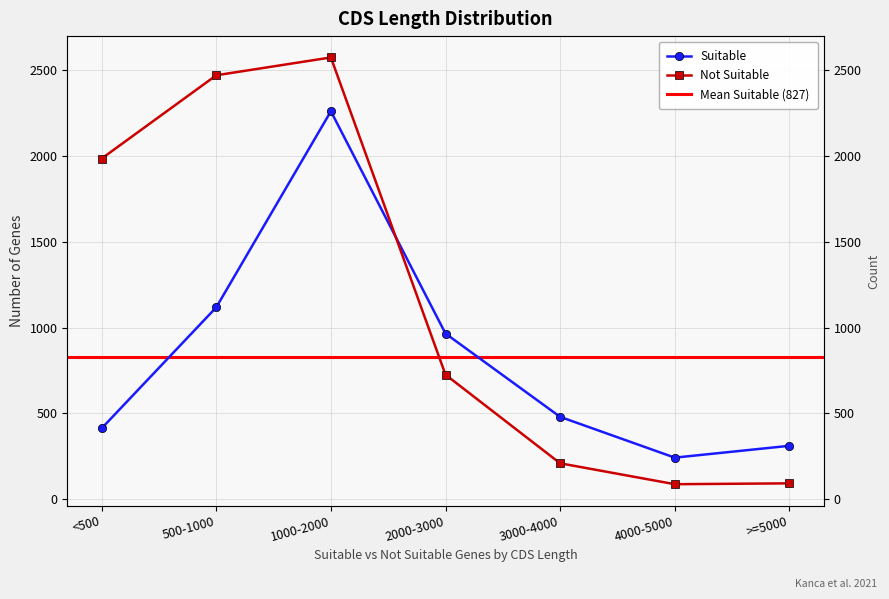

Which series ends up on top after the final intersection of Not Suitable and Suitable?

Suitable